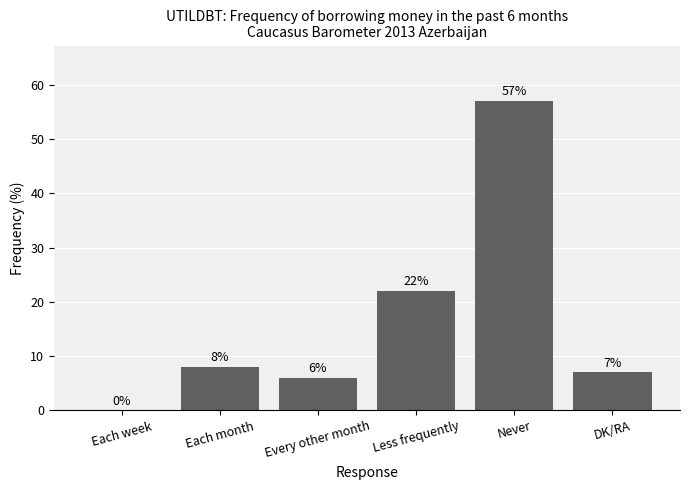

Where is the data nearest to the value 28?

Less frequently